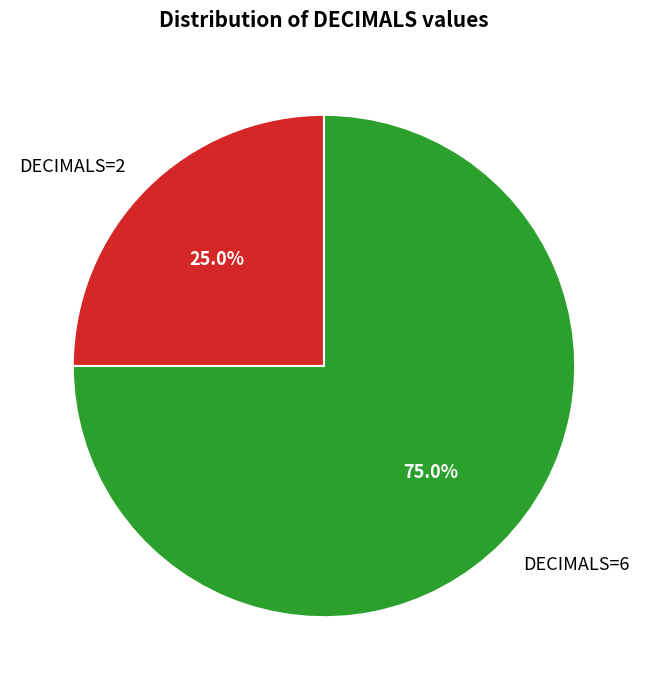

True or false: DECIMALS=2 accounts for 36% of the total.

False